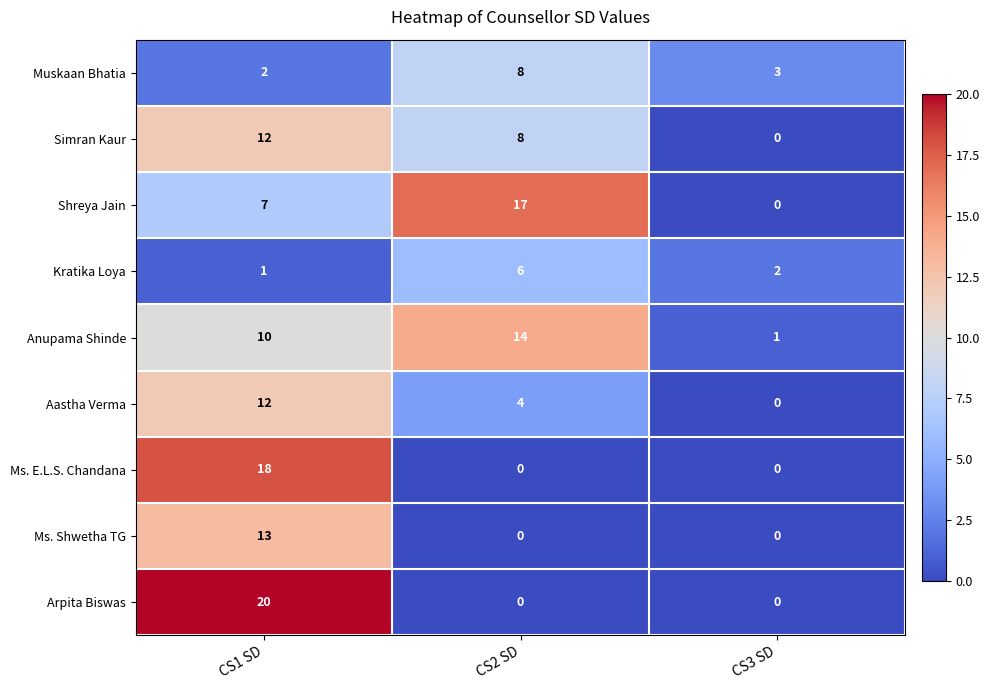

What is the total value across all series at CS3 SD?

6